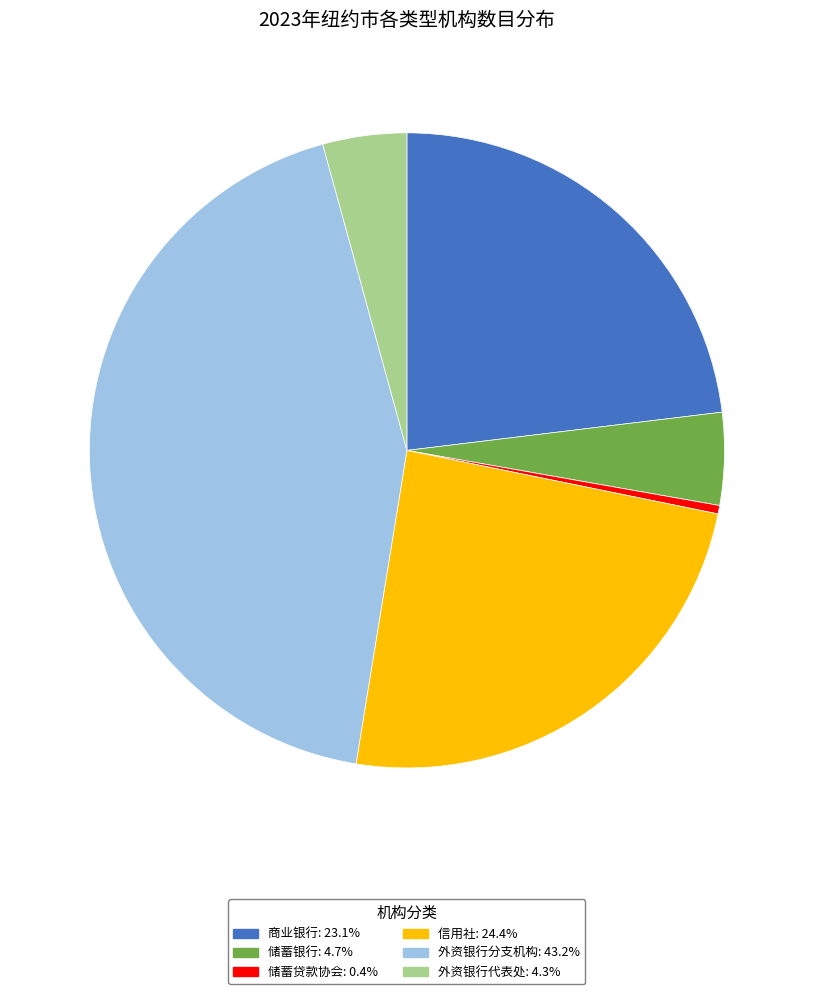

Which has a higher value, 信用社 or 储蓄贷款协会?

信用社